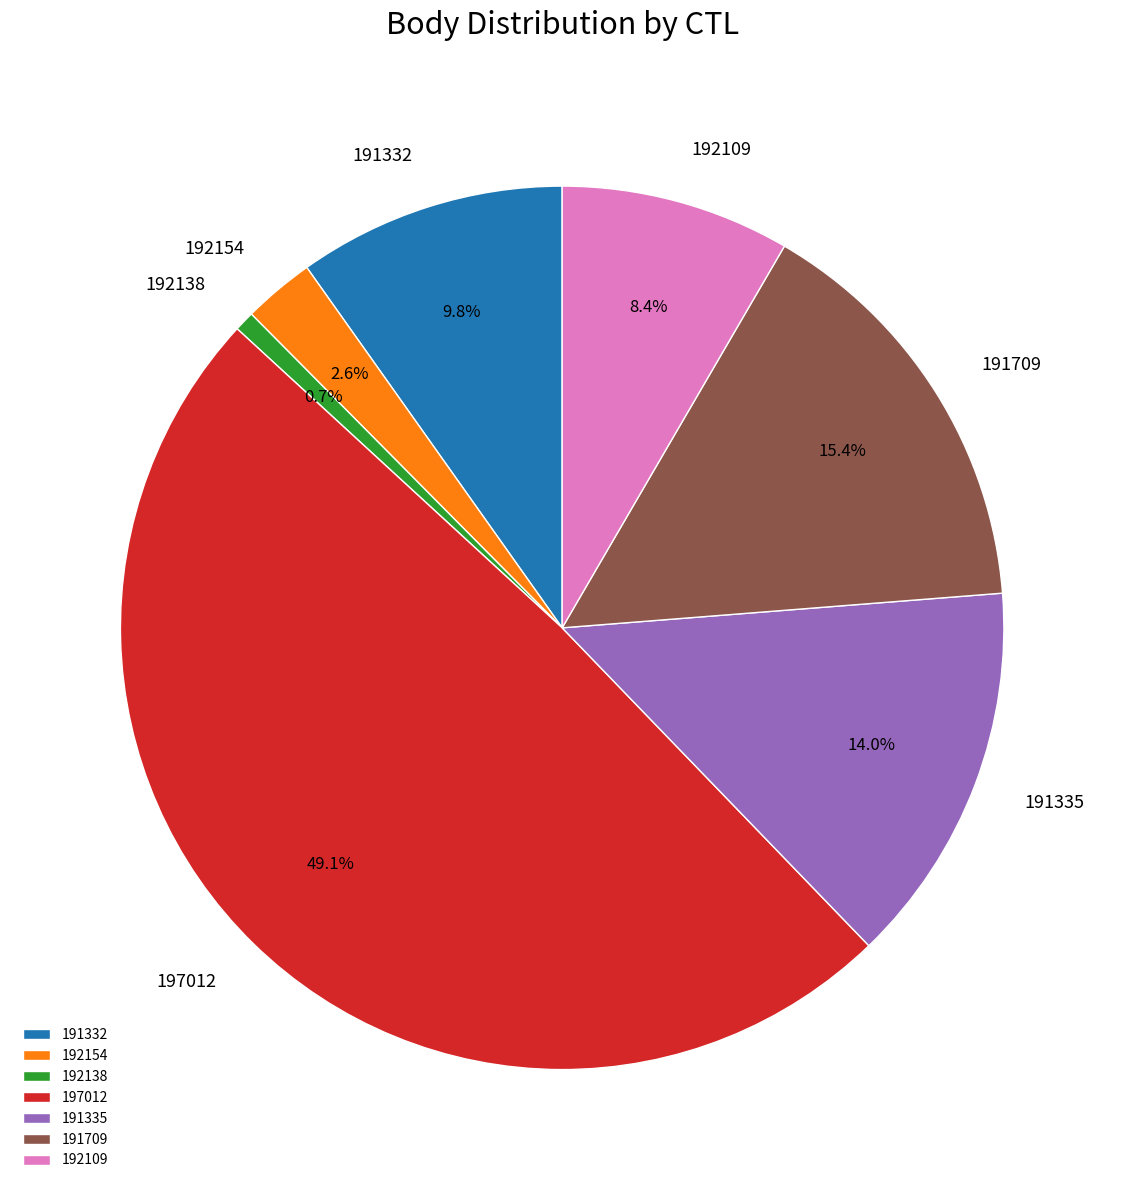

Rank the categories by value from lowest to highest.

192138, 192154, 192109, 191332, 191335, 191709, 197012